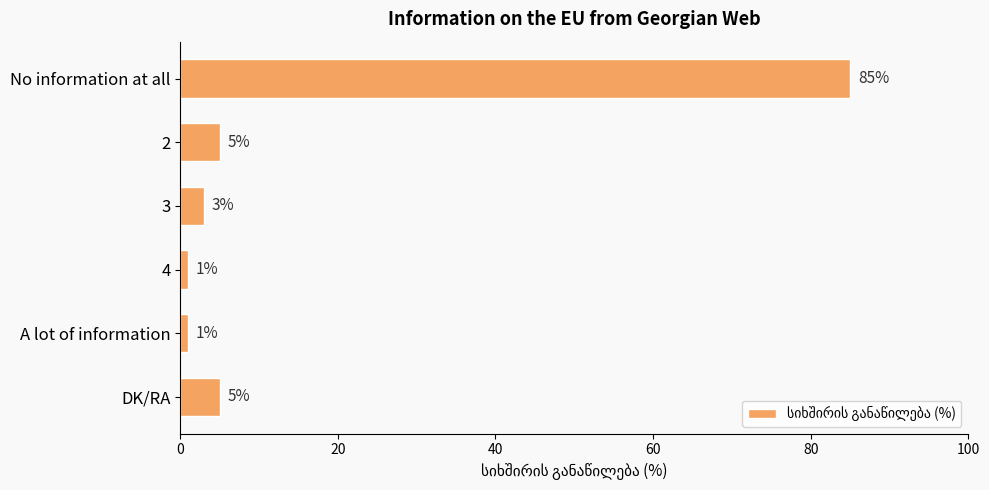

How many data points are less than 5?

3